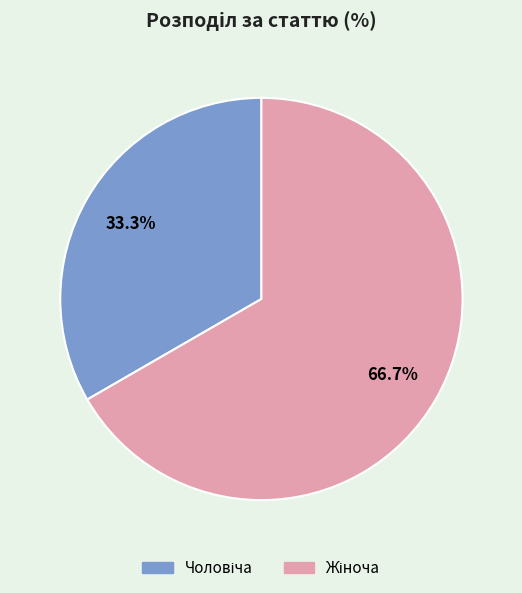

To the nearest percent, what portion does Чоловіча represent?

33%